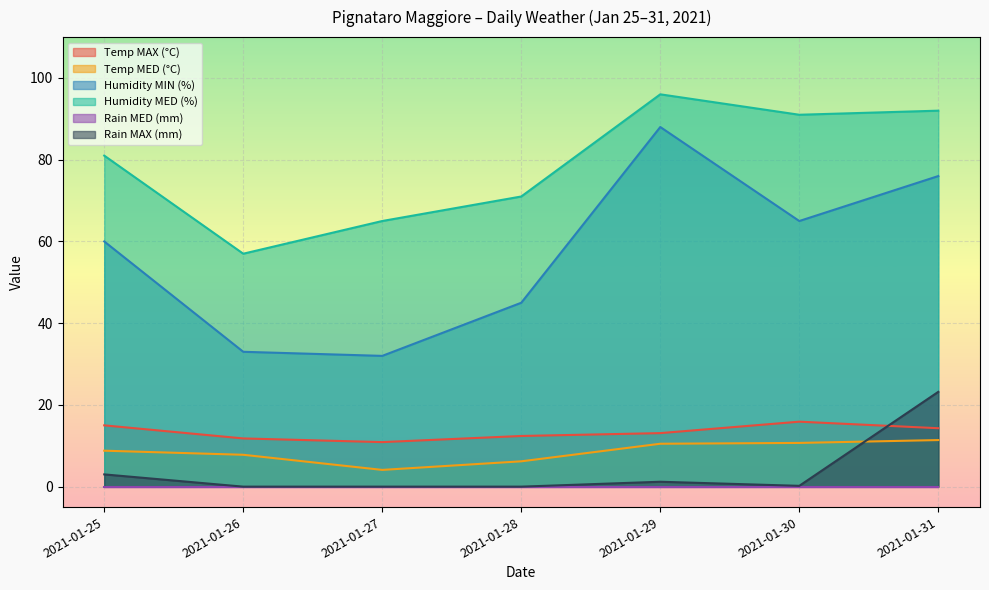

How many interior local peaks does the Humidity MED (%) series have?

1